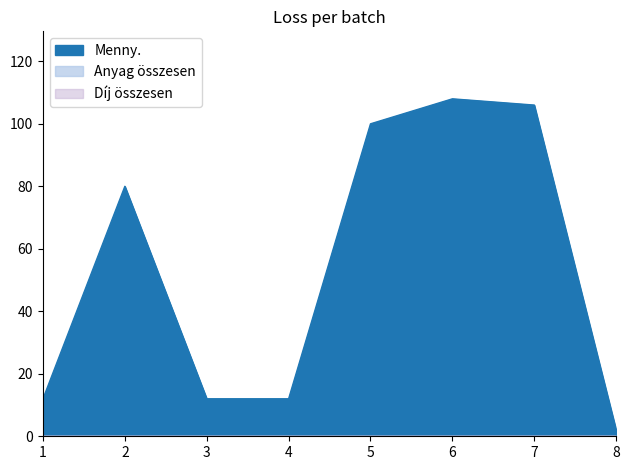

Between 5 and 6, which is larger?

6